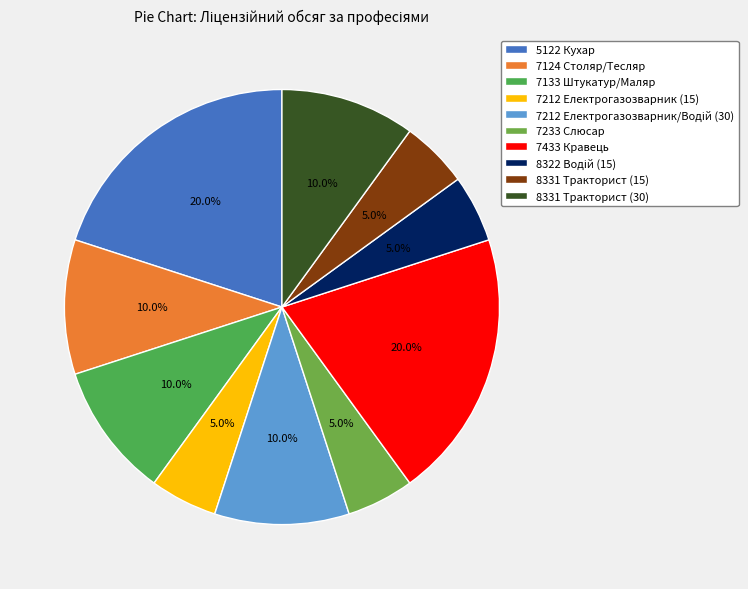

How many slices are in this pie chart?

10